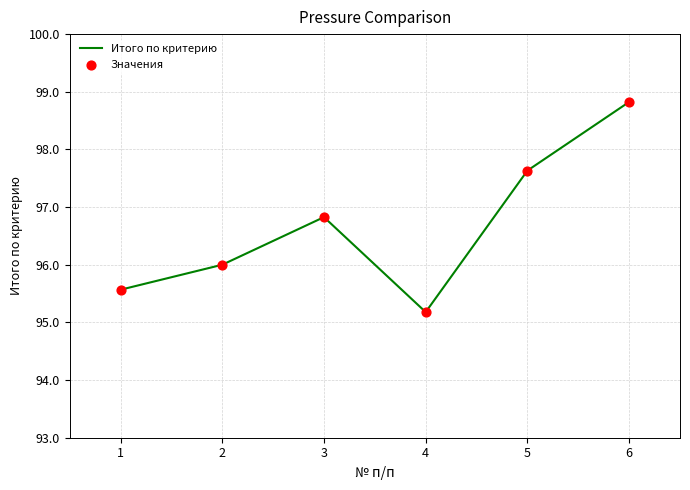

What is the change in value from 1 to 4?

-0.4